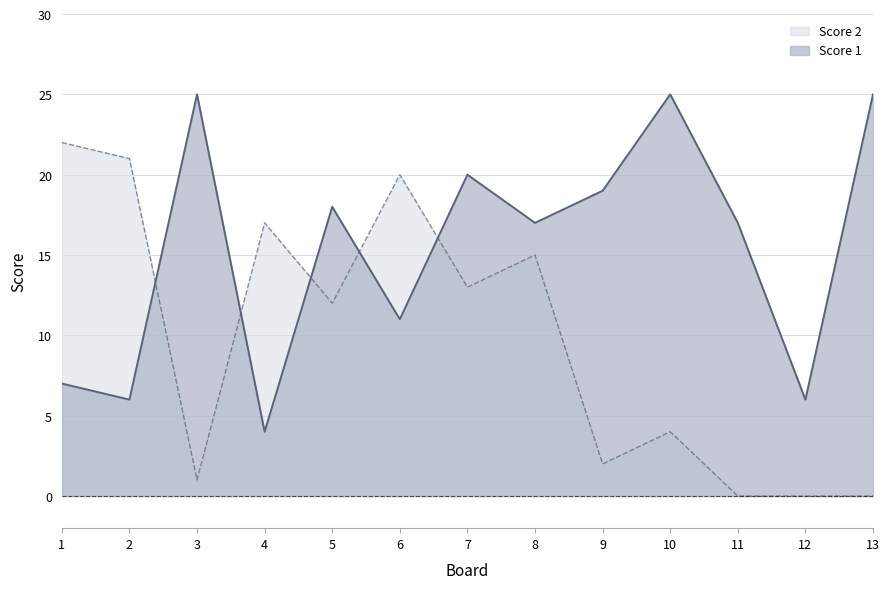

Reading left to right, what are all the values shown in this chart?

Score 2: 22	21	1	17	12	20	13	15	2	4	0	0	0
Score 1: 7	6	25	4	18	11	20	17	19	25	17	6	25